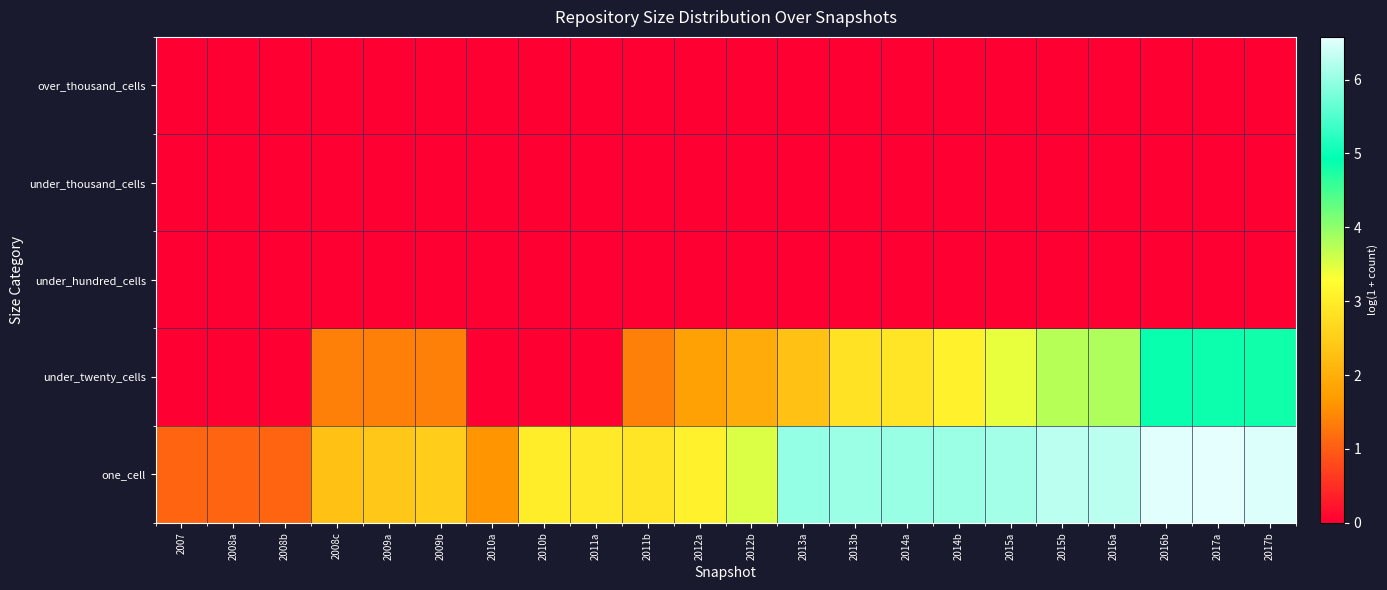

At how many categories does at least one series exceed 3?

12